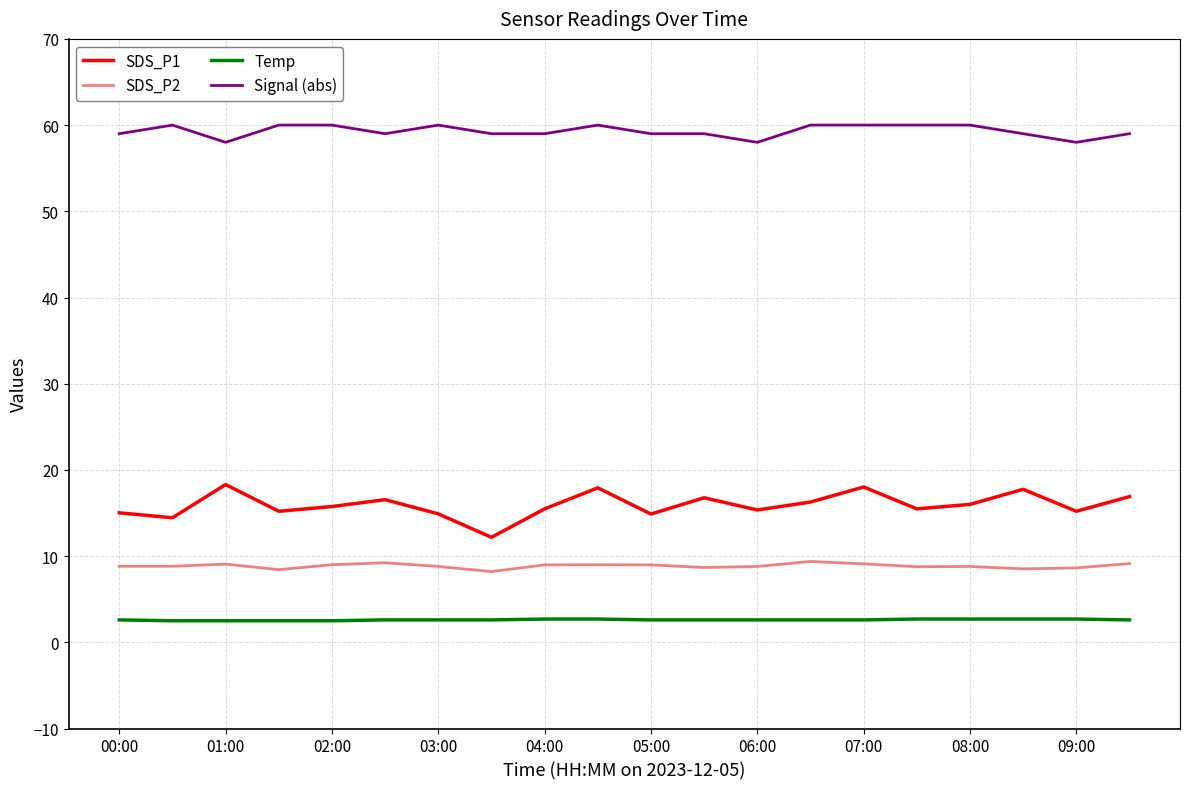

What is the average value of the SDS_P1 series?

15.9